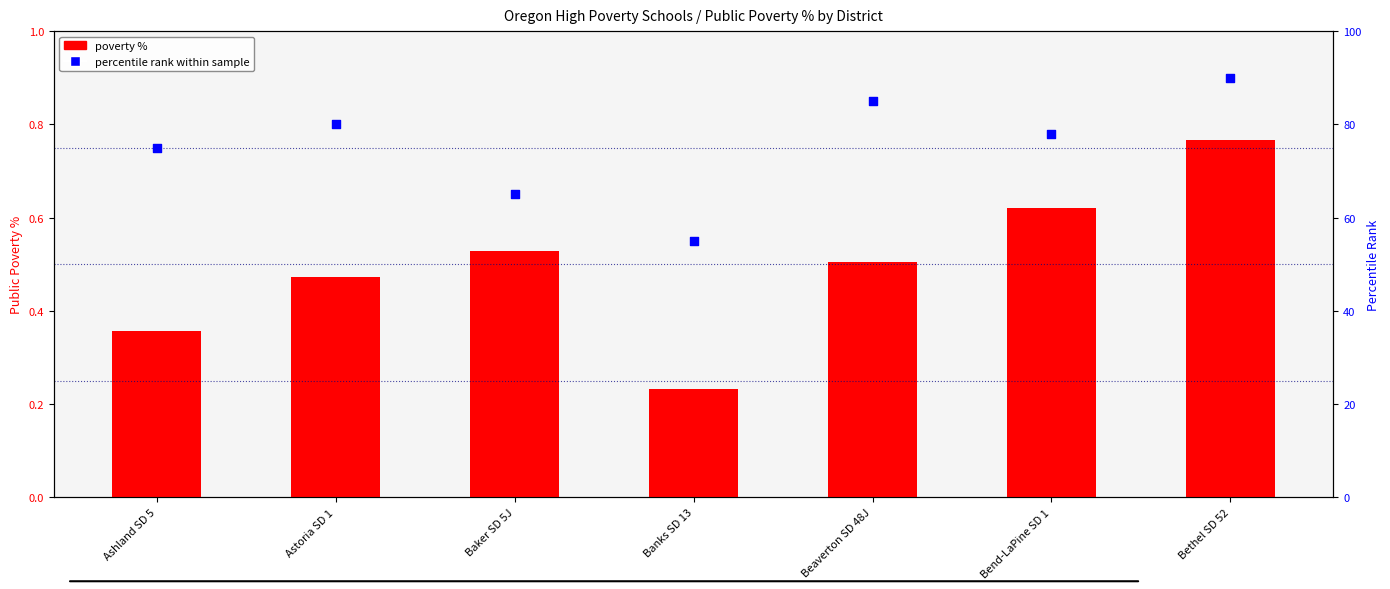

What are all the series names shown in the legend?

poverty %, percentile rank within sample